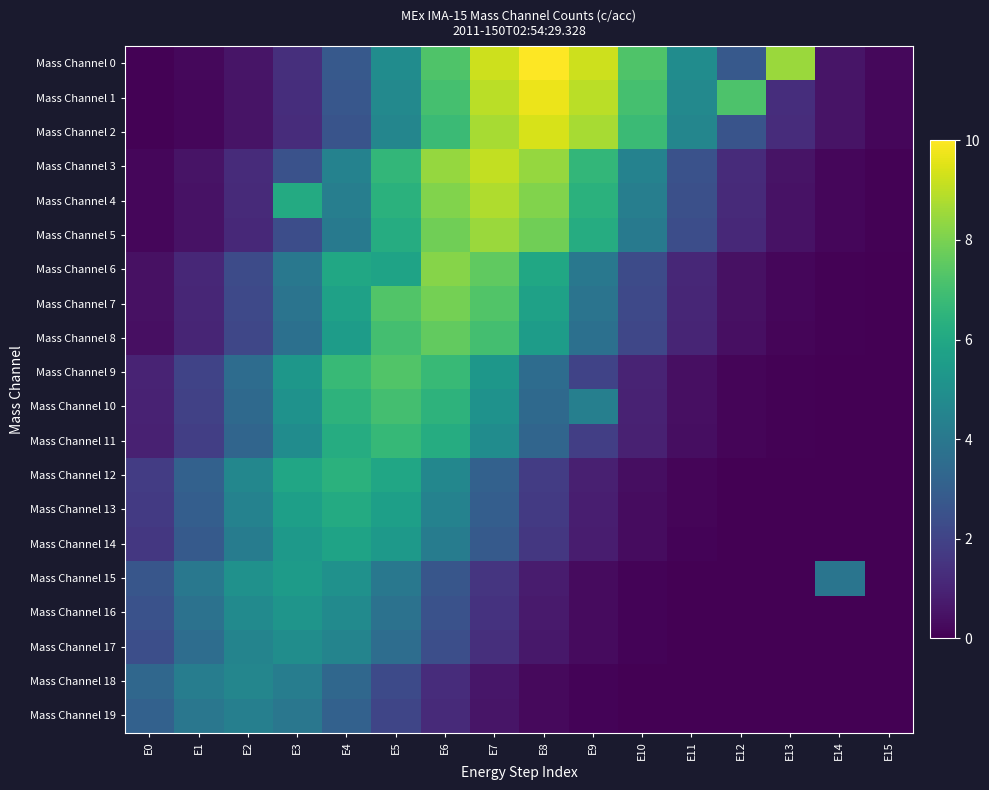

At how many categories does at least one series exceed 9?

3